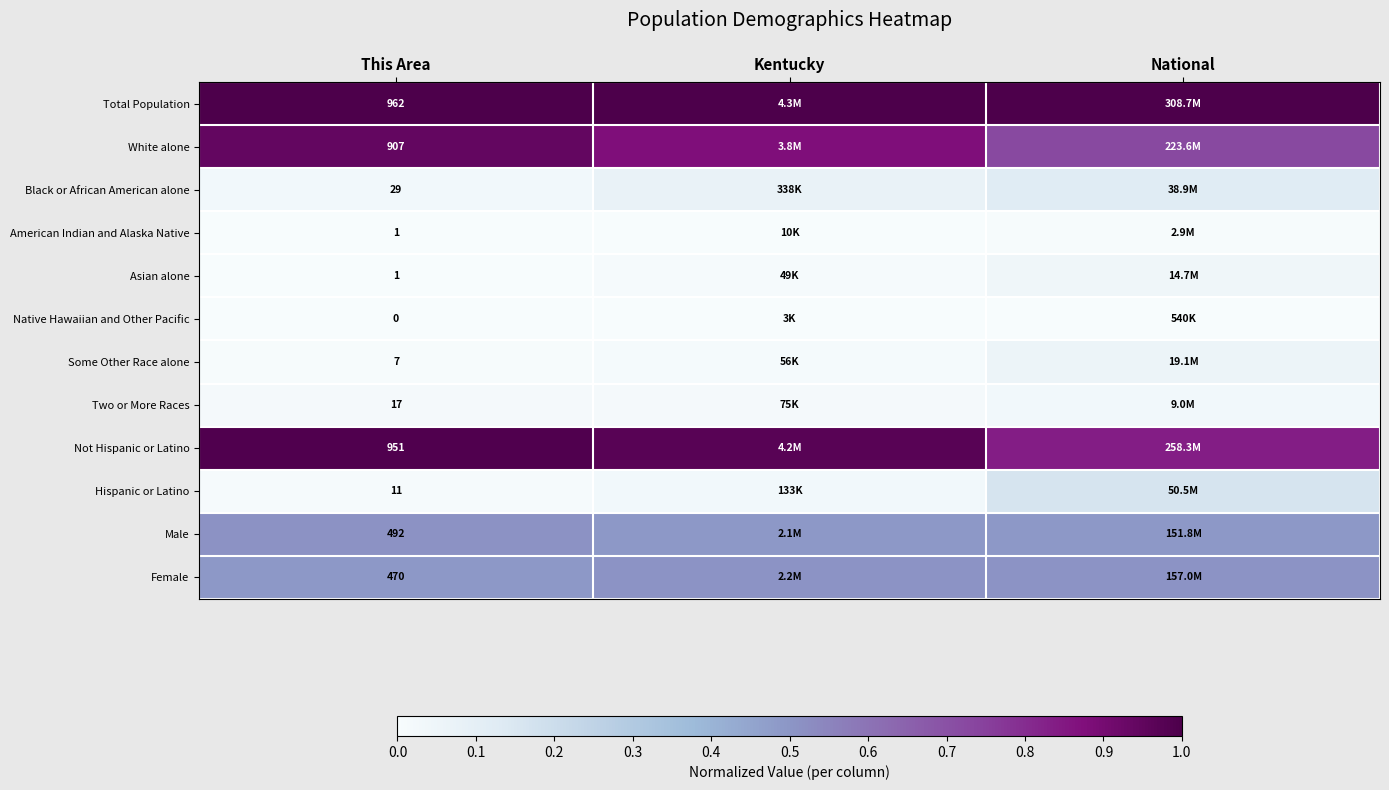

What is the approximate value of Total Population at Kentucky?

1.0